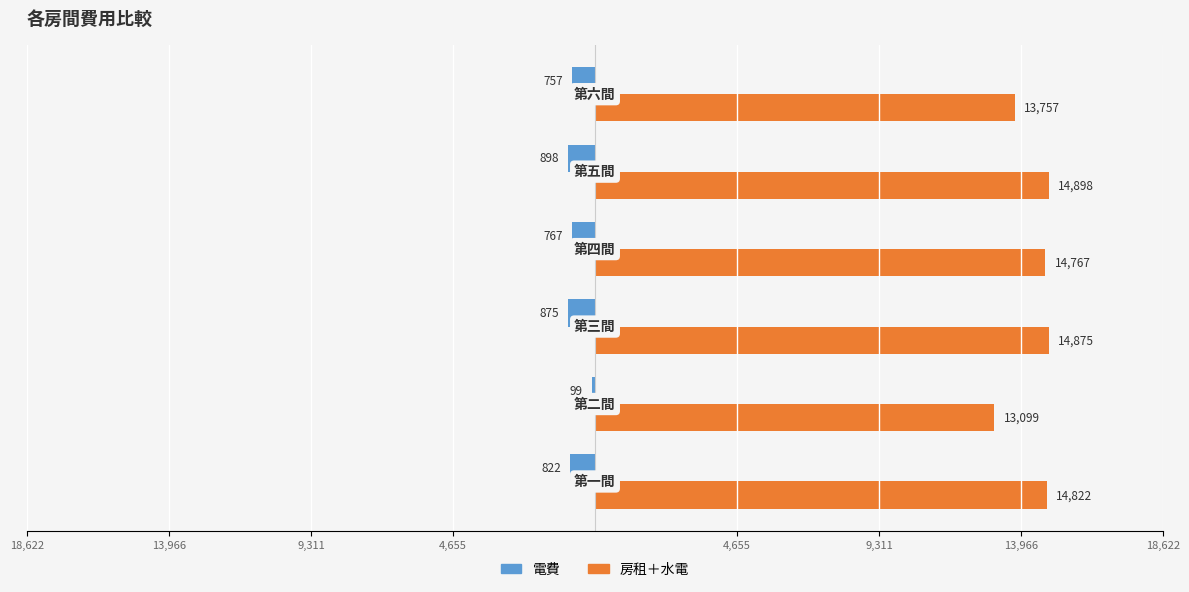

What is the maximum value for 房租＋水電?

14898